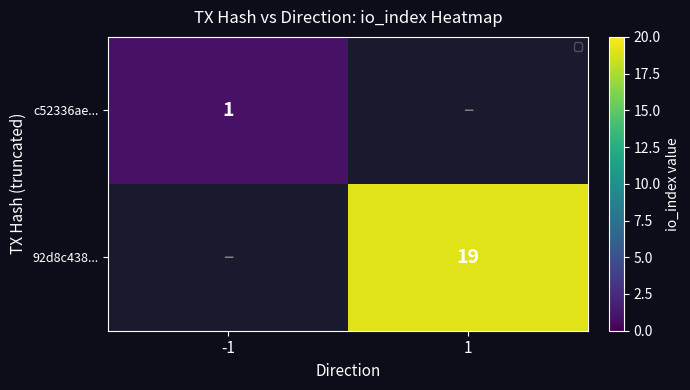

At which category does the chart reach its minimum across all series?

-1